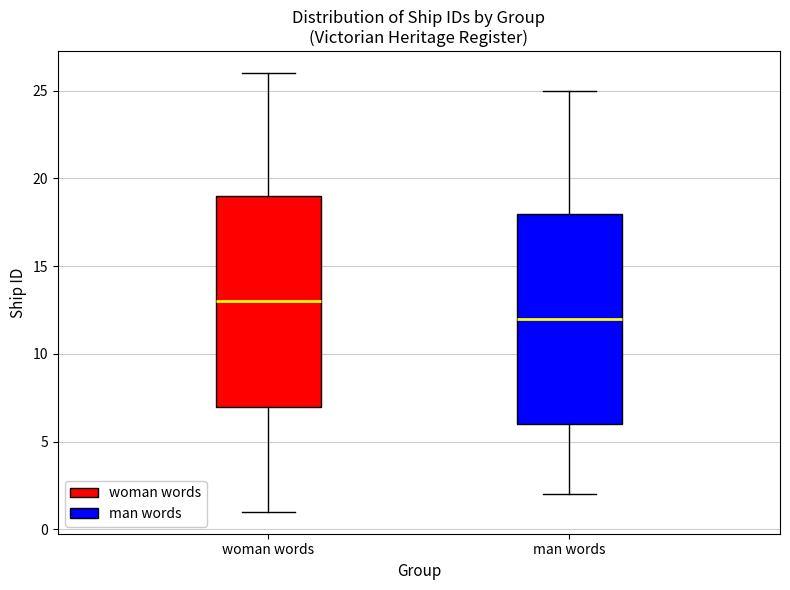

Where does the lower whisker of the box for woman words end on the y-axis? The values are not printed on the chart, so give them approximately, as read against the axis.

1